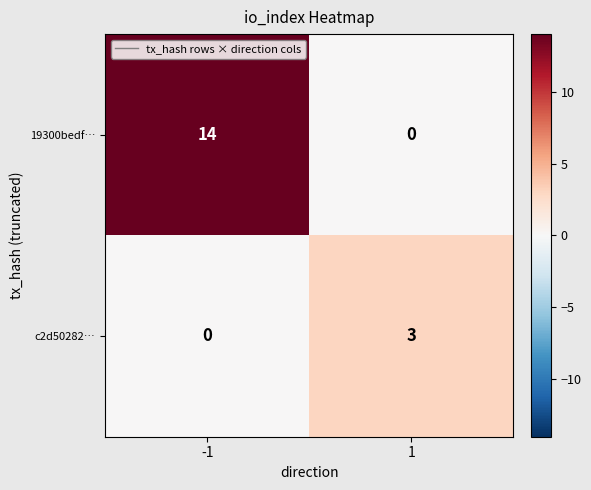

What is the highest value of the 19300bedf… series?

14